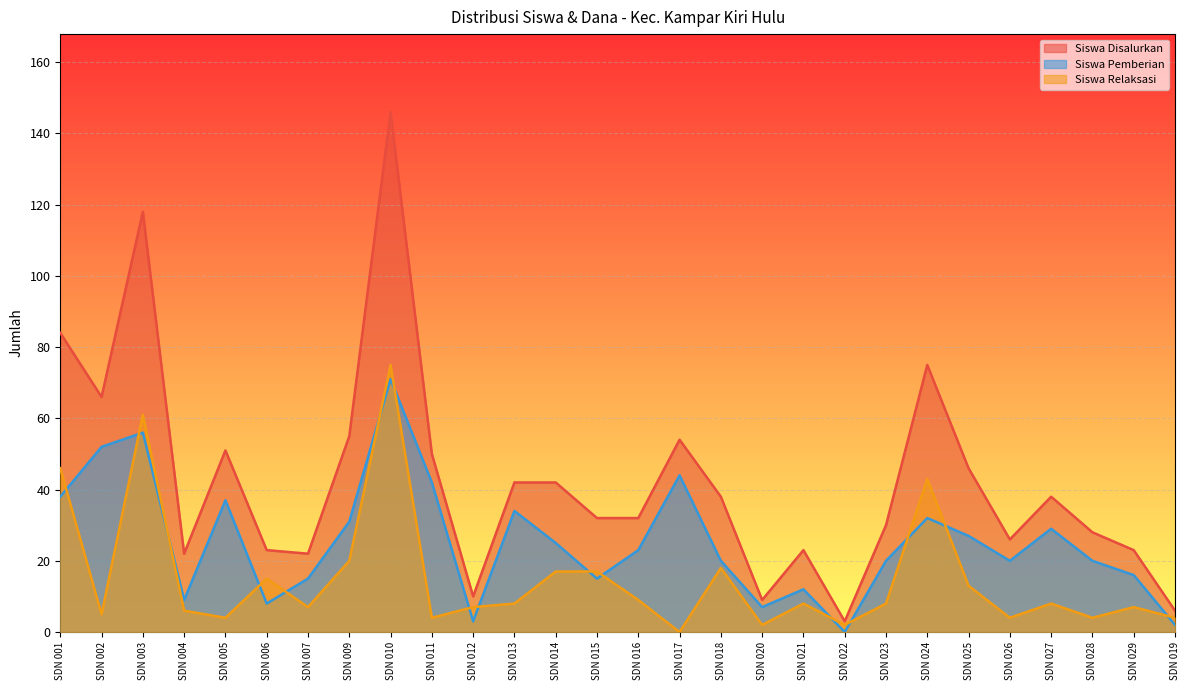

The Dana Disalurkan series shows 23 at SDN 006. True or false?

True